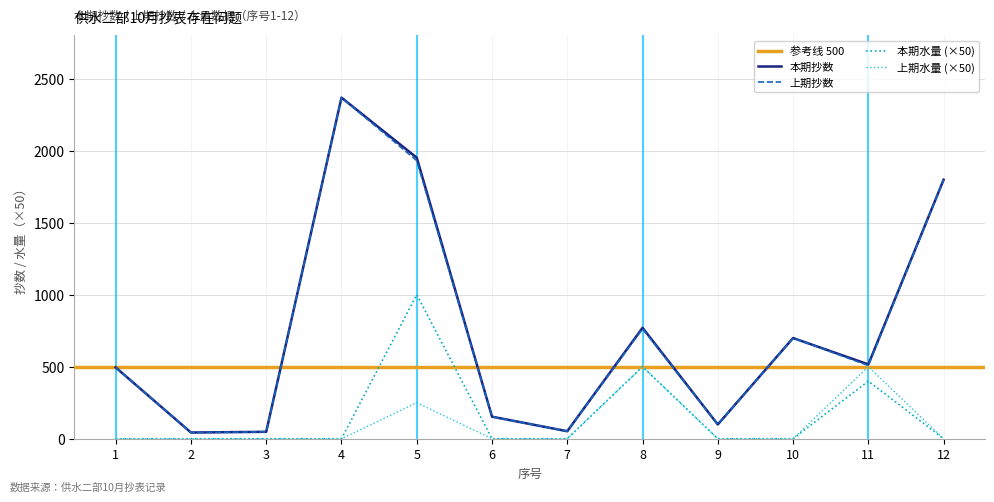

Reading left to right, list all the values displayed in this chart.

本期抄数: 1=495	2=43	3=48	4=2368	5=1951	6=153	7=52	8=770	9=99	10=699	11=516	12=1798
上期抄数: 1=495	2=43	3=48	4=2368	5=1931	6=153	7=52	8=763	9=99	10=699	11=508	12=1798
本期水量: 1=0	2=0	3=0	4=0	5=1000	6=0	7=0	8=500	9=0	10=0	11=400	12=0
上期水量: 1=0	2=0	3=0	4=0	5=250	6=0	7=0	8=500	9=0	10=0	11=500	12=0